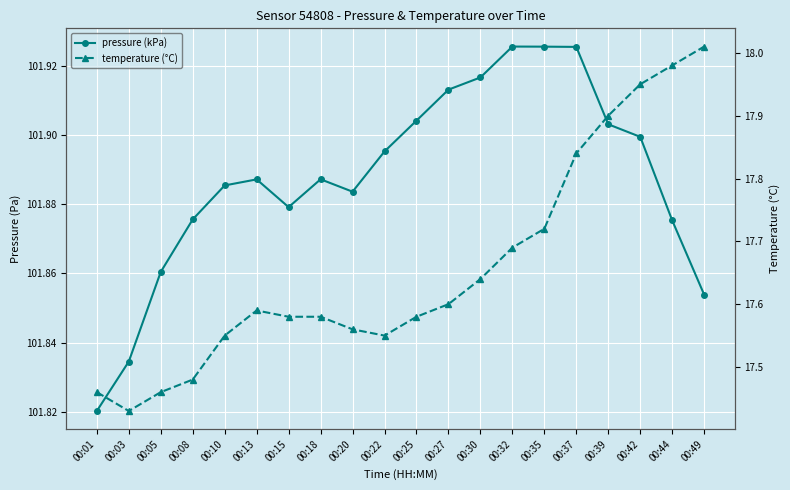

Which category has the lowest value across all series?

00:03